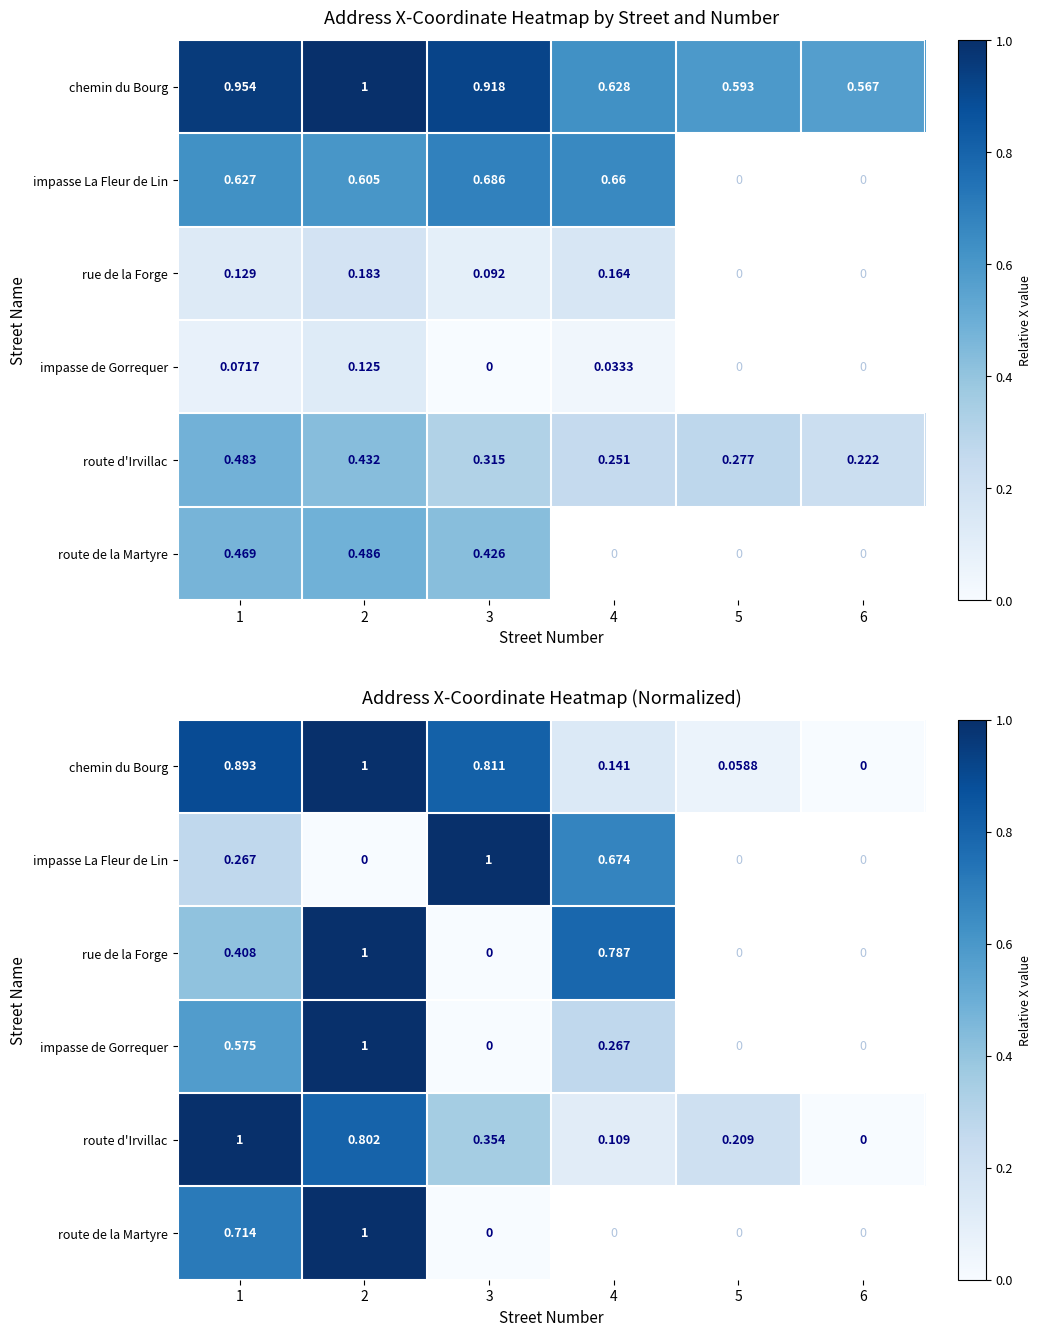

Between 2 and 6, which is larger?

2